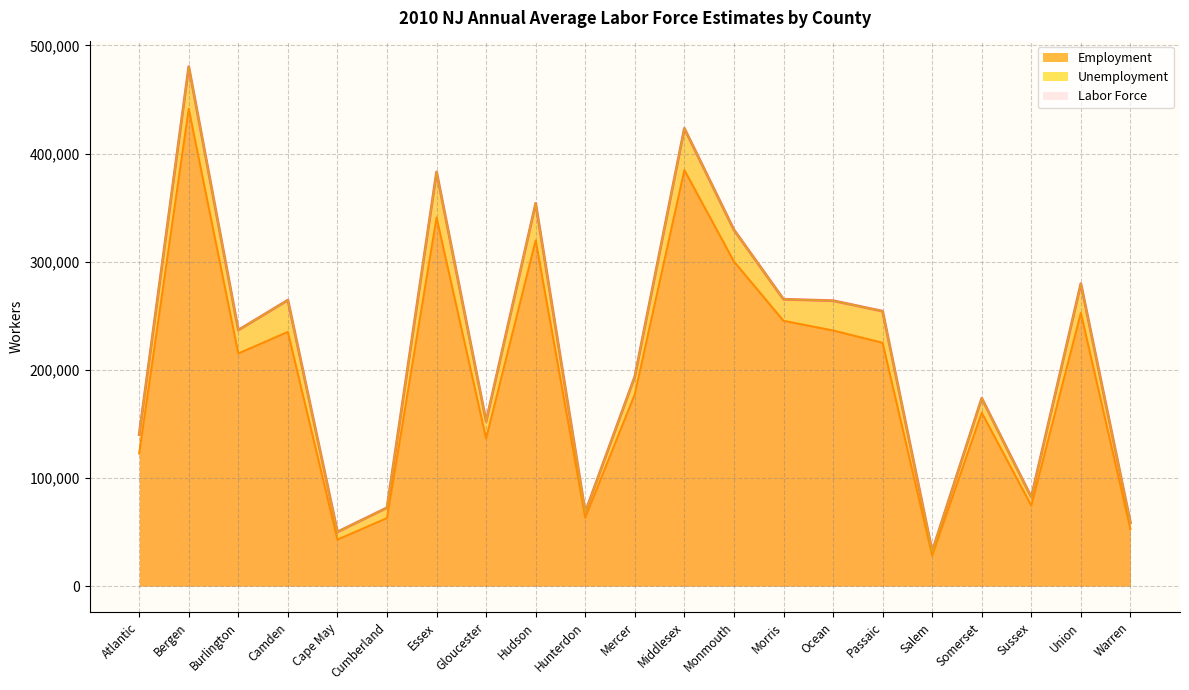

What is the value of the Labor Force point at the 16th from the left?

254275